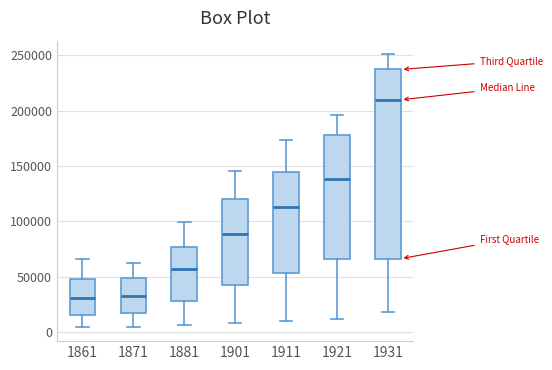

Where does the median line of the box at x = 1861 sit on the y-axis? The values are not printed on the chart, so give them approximately, as read against the axis.

30000